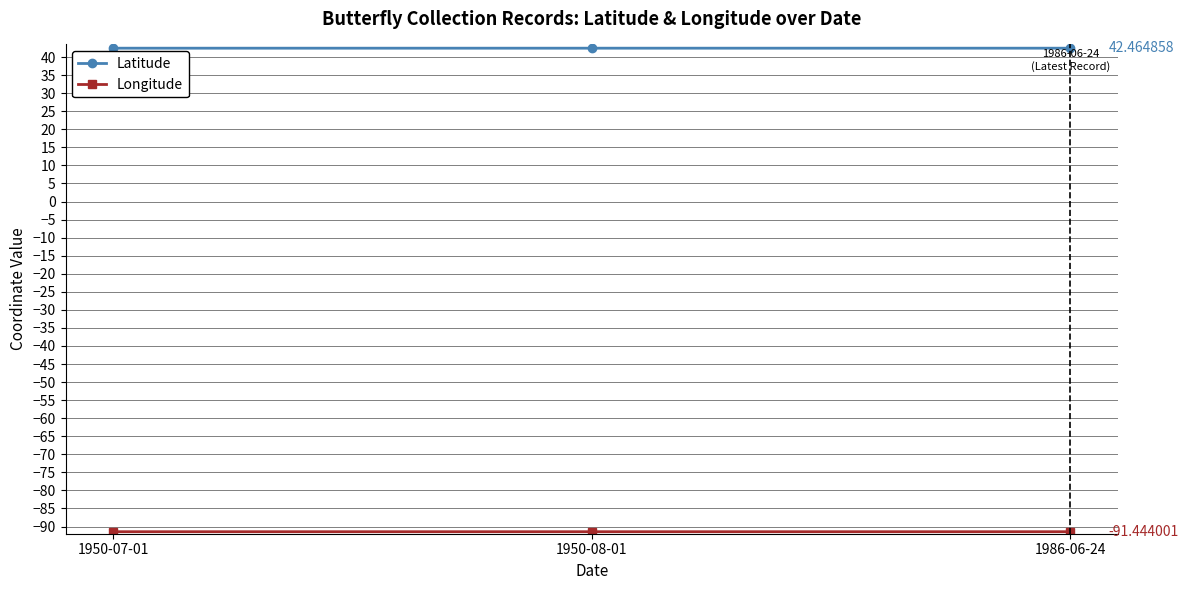

What is the difference between the highest and lowest values at 1950-07-01?

133.9